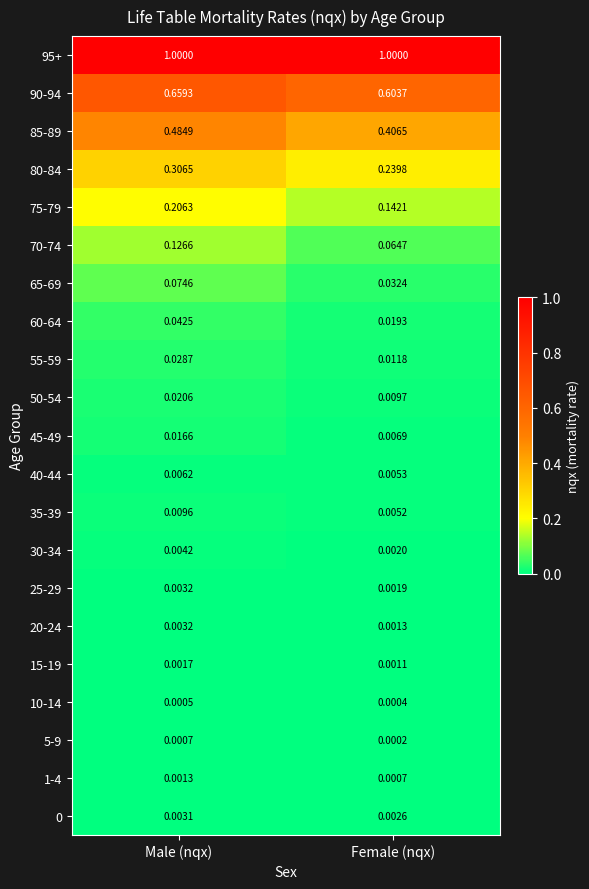

What is the difference between the highest and lowest values at Male (nqx)?

1.0